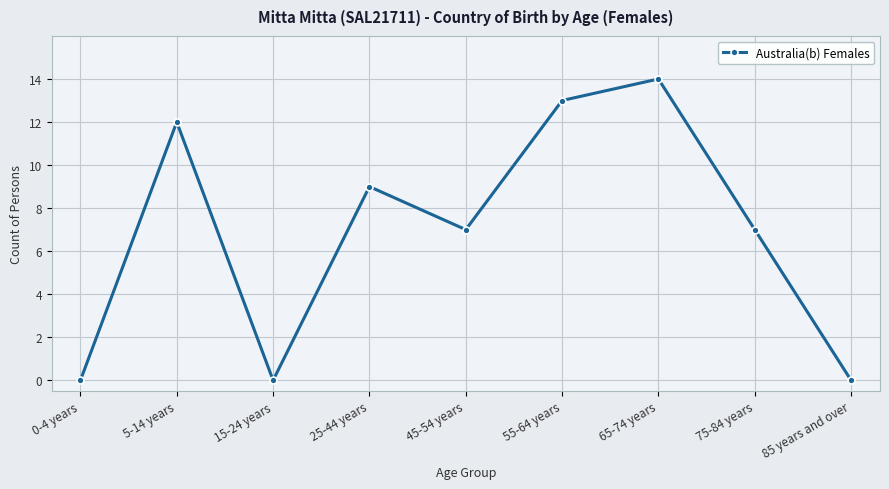

Where is the first local minimum?

15-24 years